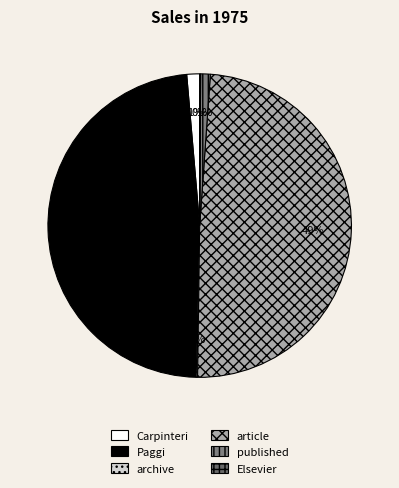

Count the number of slices in the pie.

6